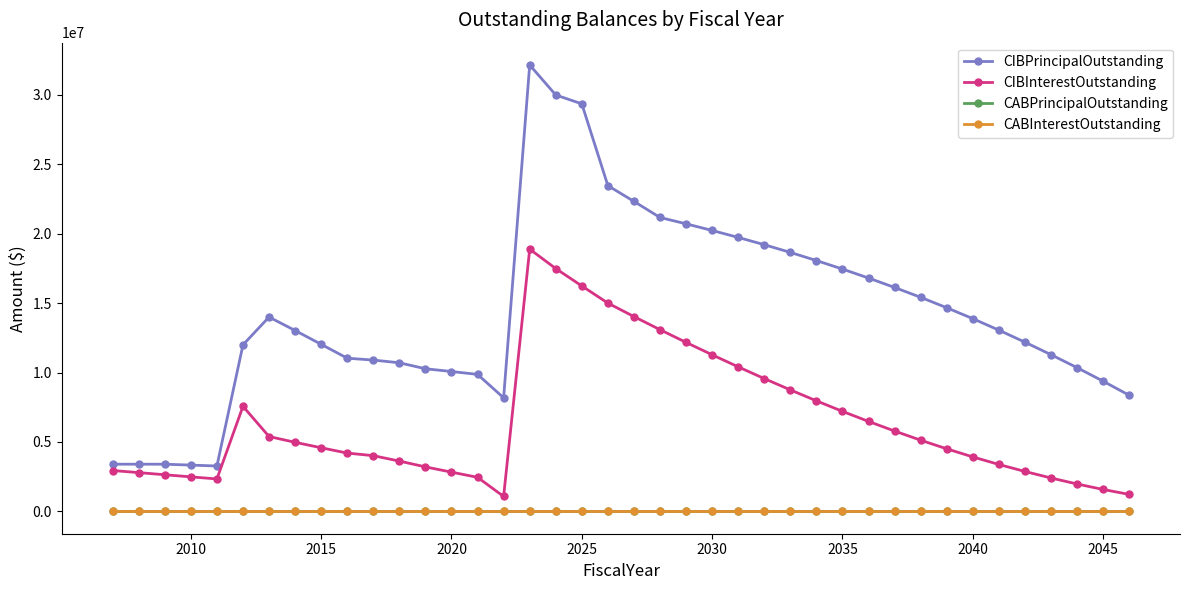

Which series has the largest total across all categories?

CIBPrincipalOutstanding